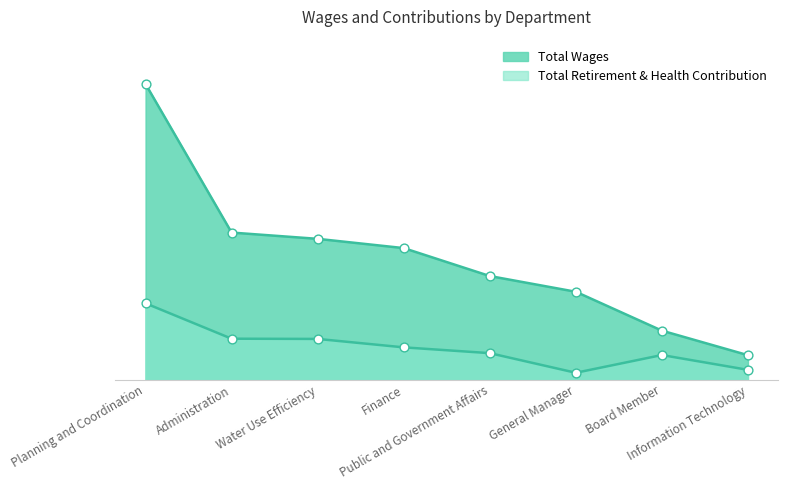

Which series has the largest total across all categories?

Total Wages